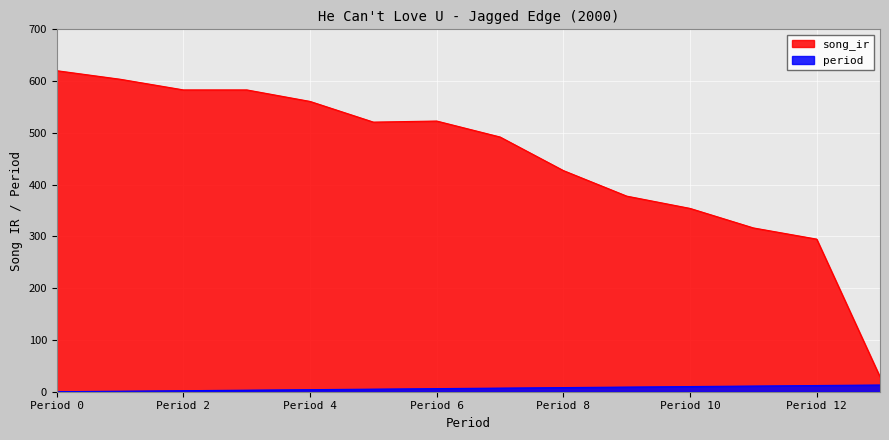

Reading right to left, list all the values displayed in this chart.

song_ir: 28.7	294.8	316.4	354.1	377.8	427.2	492.1	522.9	520.8	560.7	583.0	583.0	603.6	620.1
period: 13.0	12.0	11.0	10.0	9.0	8.0	7.0	6.0	5.0	4.0	3.0	2.0	1.0	0.0